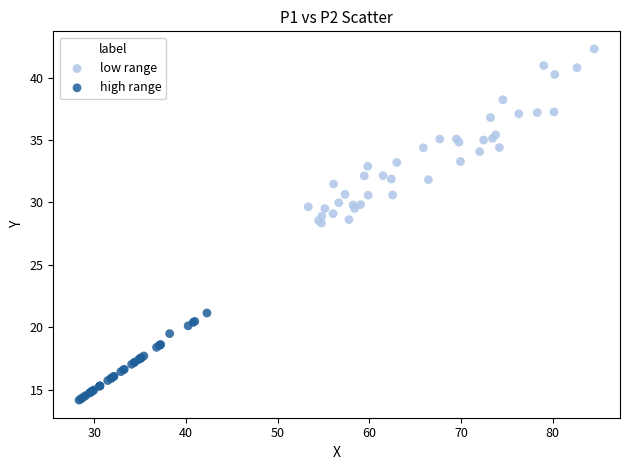

What are all the series names shown in the legend?

low range, high range